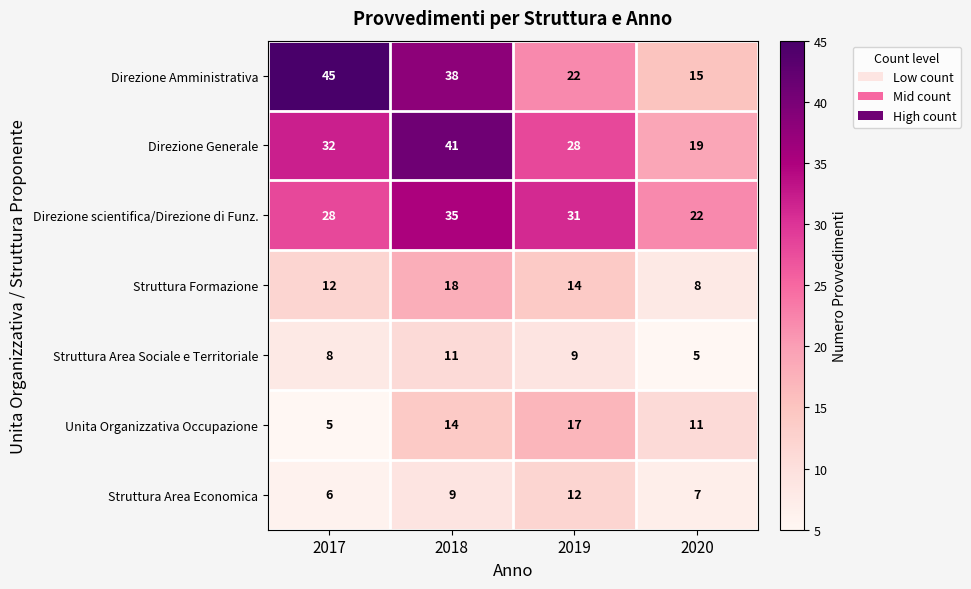

The Direzione Amministrativa series shows 62 at 2017. True or false?

False